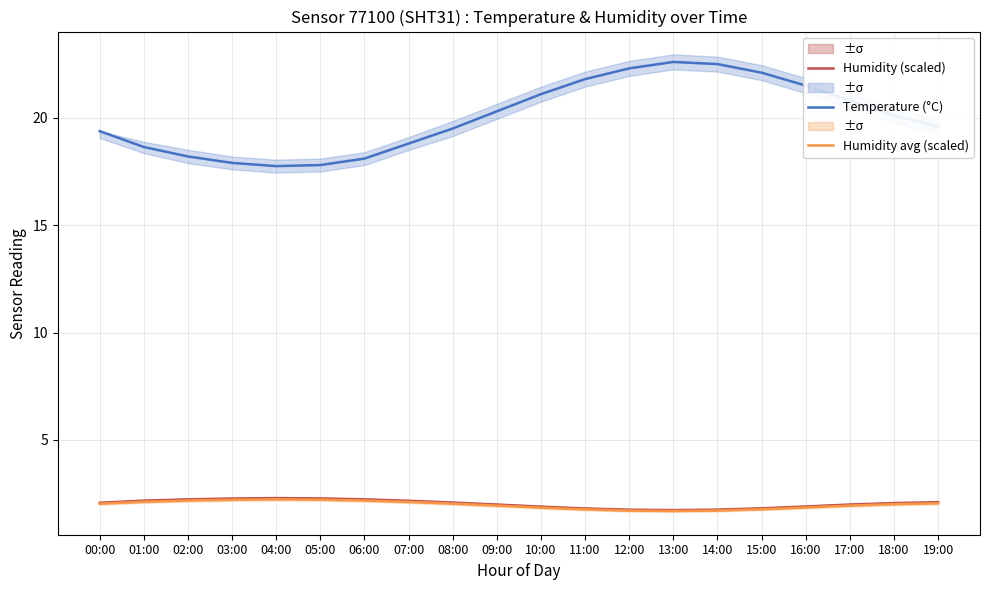

Reading left to right, transcribe all the data shown in this chart.

Humidity (scaled): 2.1	2.2	2.2	2.3	2.3	2.3	2.2	2.2	2.1	2.0	1.9	1.8	1.8	1.7	1.8	1.8	1.9	2.0	2.1	2.1
Temperature (°C): 19.4	18.6	18.2	17.9	17.8	17.8	18.1	18.8	19.5	20.3	21.1	21.8	22.3	22.6	22.5	22.1	21.5	20.8	20.1	19.6
Humidity avg (scaled): 2.0	2.1	2.2	2.2	2.2	2.2	2.2	2.1	2.0	1.9	1.9	1.8	1.7	1.7	1.7	1.8	1.9	1.9	2.0	2.1